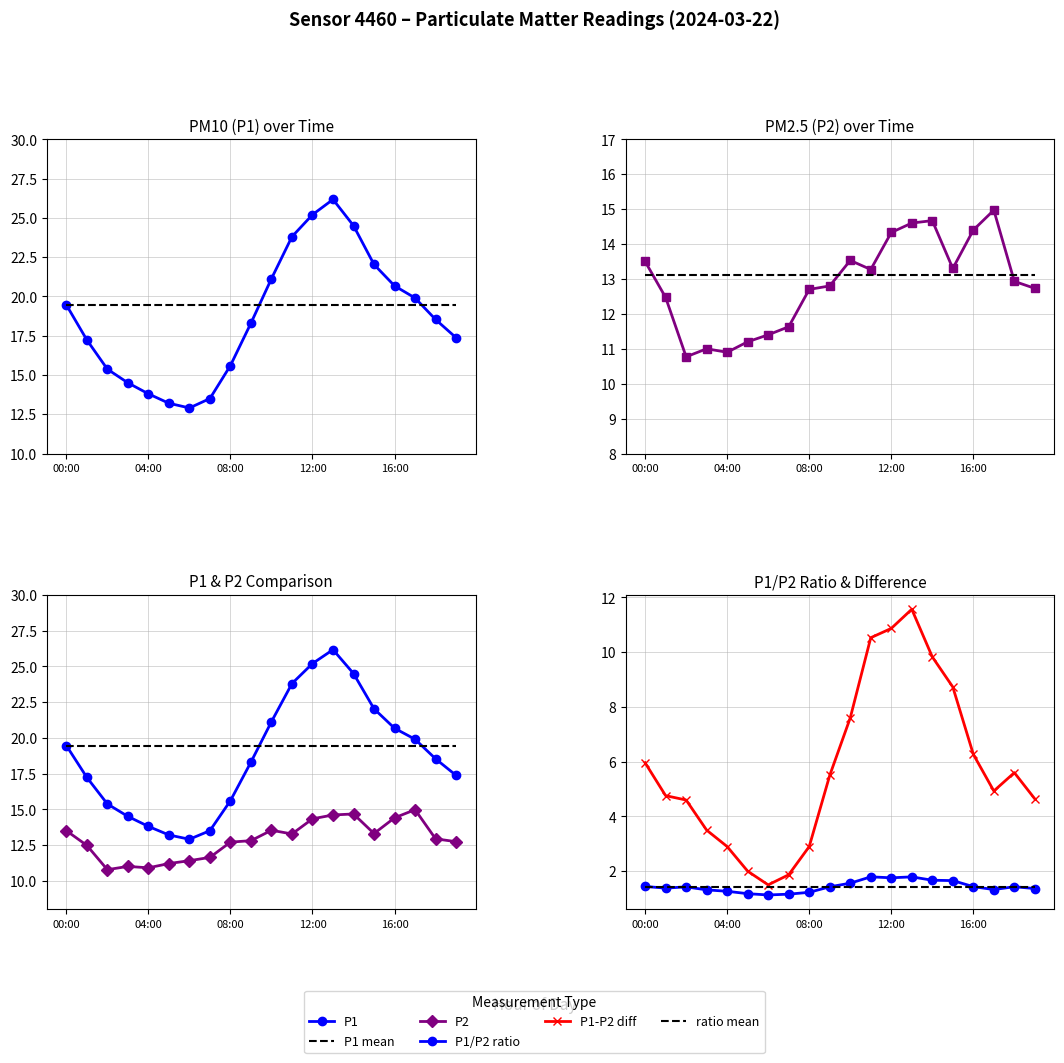

Read the P1 value at 17.

19.9